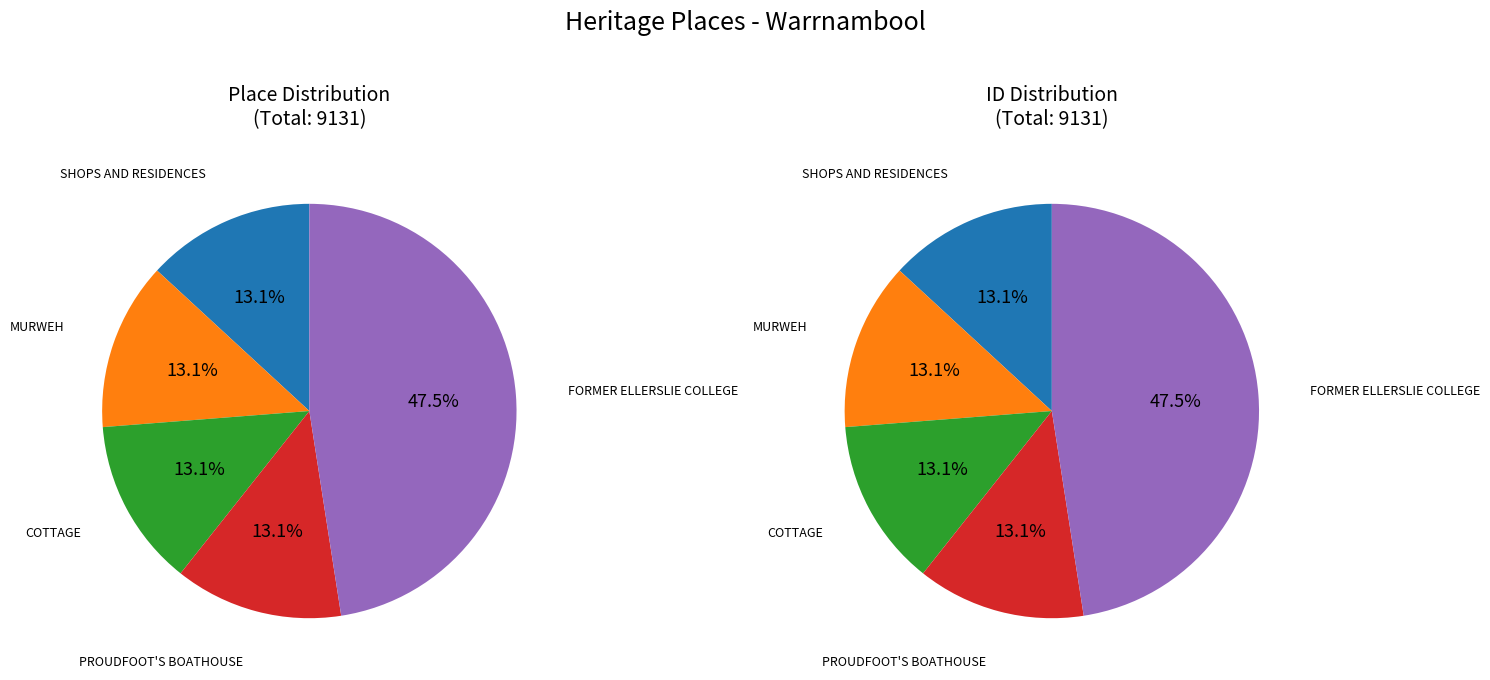

What portion of the pie excludes MURWEH?

86.9%